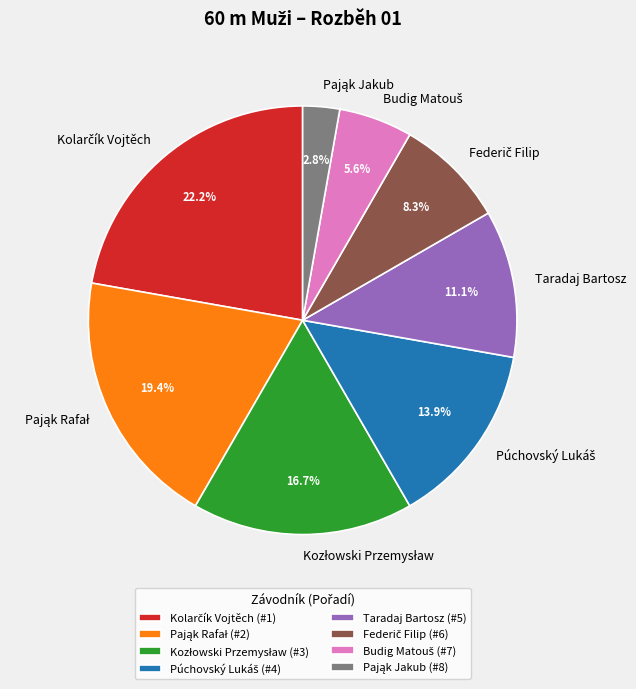

What portion of the pie excludes Taradaj Bartosz?

88.9%